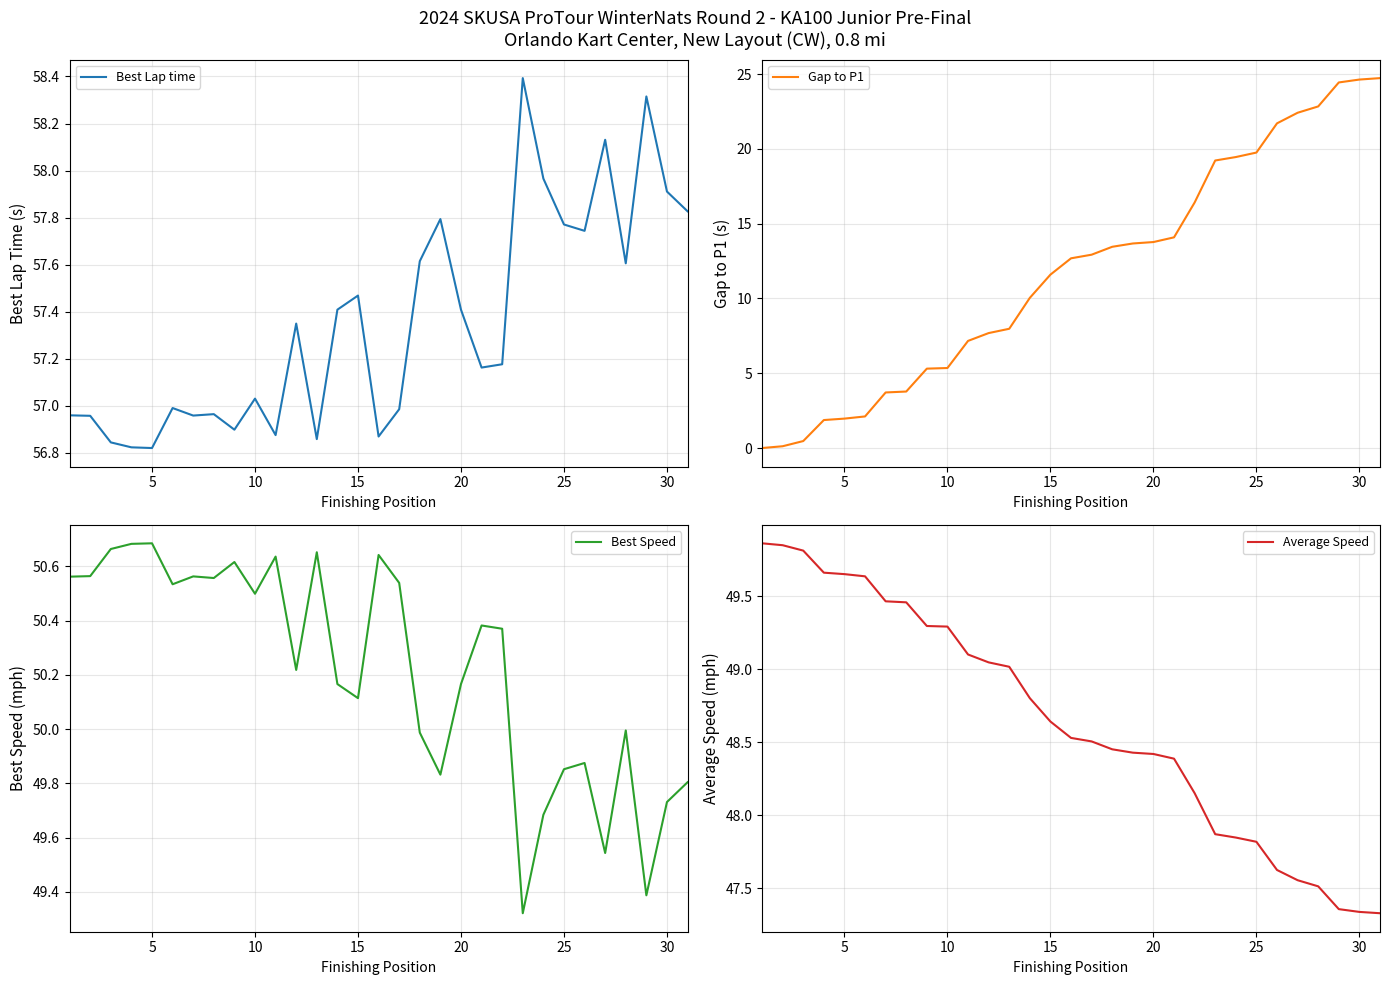

Which series has the widest spread of values?

Gap to P1